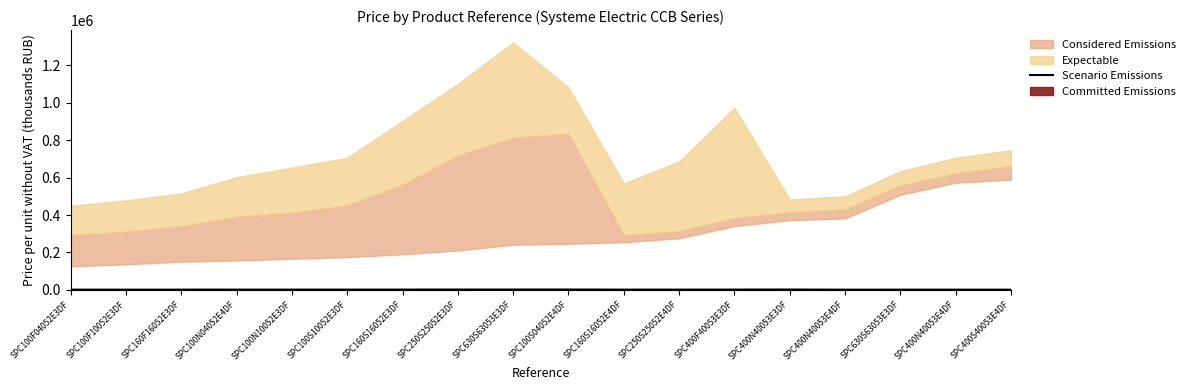

Reading left to right, what are all the values shown in this chart?

SPC100F04052E3DF=157.0	SPC100F10052E3DF=175.0	SPC160F16052E3DF=190.0	SPC100N04052E4DF=241.5	SPC100N10052E3DF=254.5	SPC100S10052E3DF=276.0	SPC160S16052E3DF=372.5	SPC250S25052E3DF=508.5	SPC630S63053E3DF=573.0	SPC100S04052E4DF=589.5	SPC160S16052E4DF=246.5	SPC250S25052E4DF=276.0	SPC400F40053E3DF=372.5	SPC400N40053E3DF=589.5	SPC400N40053E4DF=83.1	SPC630S63053E3DF=169.0	SPC400N40053E4DF=169.0	SPC400S40053E4DF=187.5